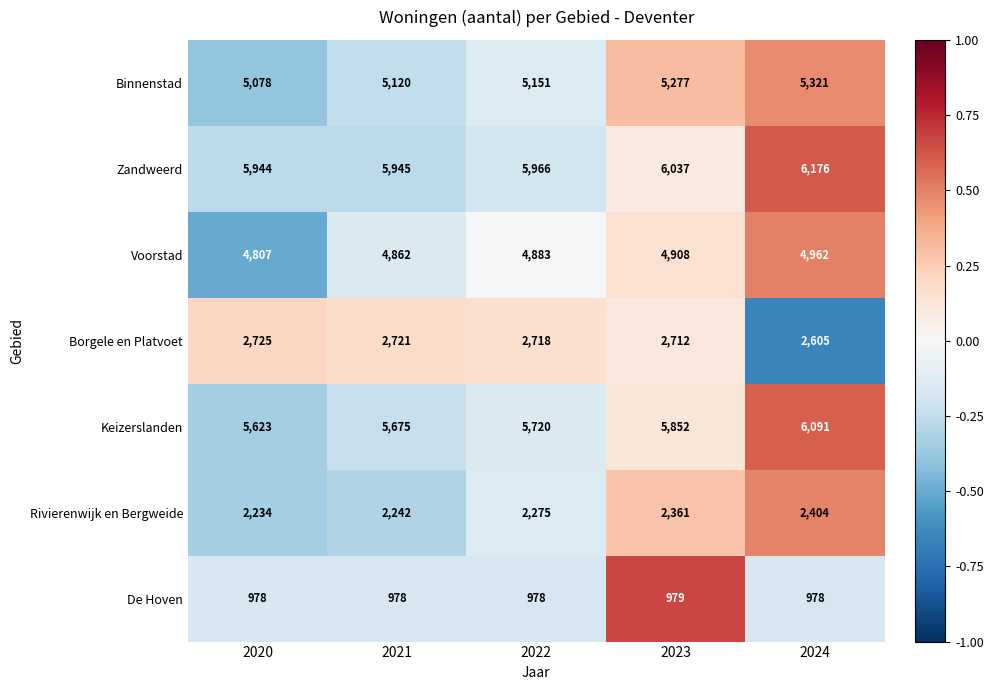

At 2024, list the series in order from largest to smallest.

Zandweerd, Keizerslanden, Binnenstad, Voorstad, Borgele en Platvoet, Rivierenwijk en Bergweide, De Hoven